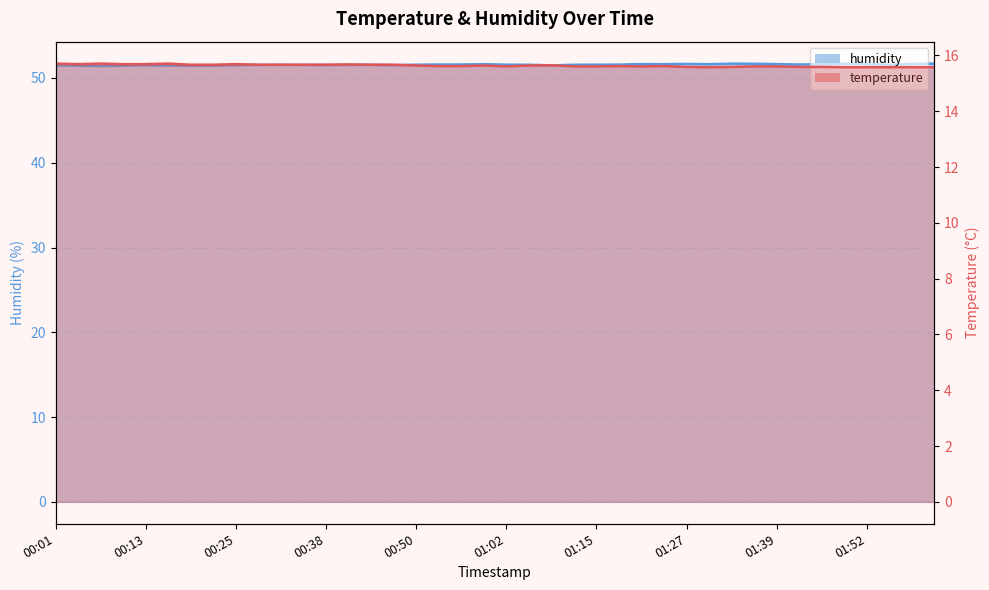

List the labels in order of humidity value, largest first.

02:01, 01:33, 01:36, 01:49, 01:27, 01:52, 01:58, 01:21, 01:39, 00:59, 01:24, 01:30, 01:46, 00:53, 00:56, 01:42, 01:18, 00:50, 01:02, 01:15, 01:06, 01:12, 00:32, 00:44, 01:55, 00:28, 00:35, 00:41, 00:38, 00:25, 00:13, 00:47, 00:01, 01:09, 00:16, 00:04, 00:10, 00:19, 00:22, 00:07